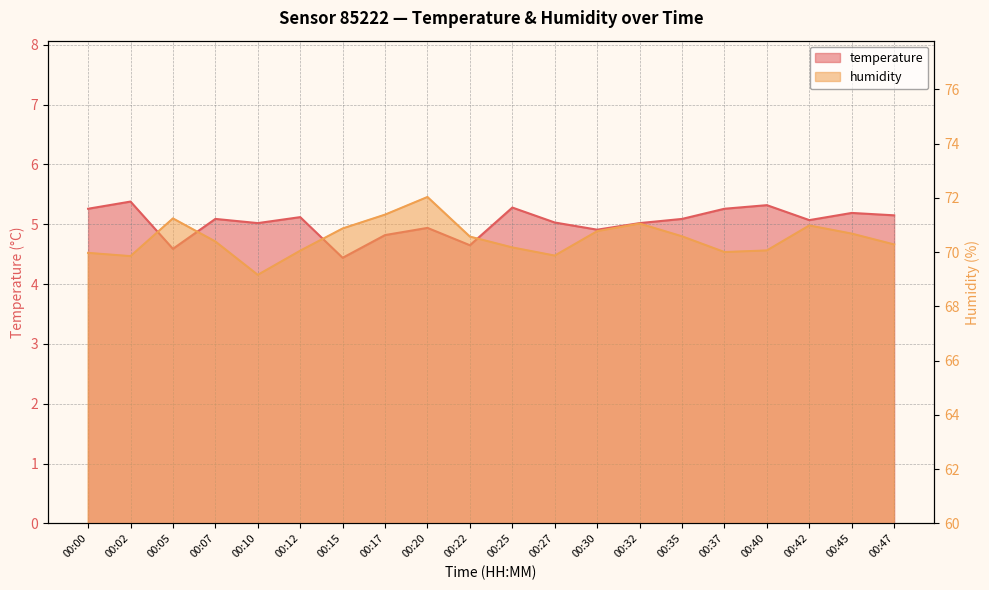

What is the maximum value for temperature?

5.4